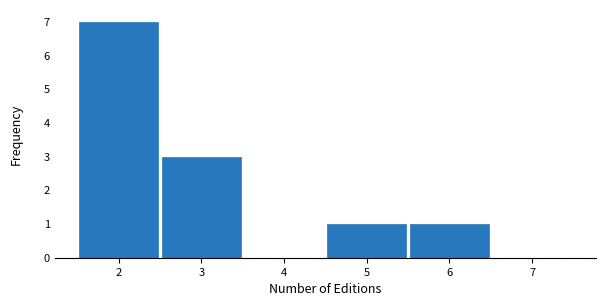

Reading left to right, transcribe this chart: for each bar, give the range it covers on the x-axis and its height. The values are not printed on the chart, so give them approximately, as read against the axis.

1.5 to 2.5: 7
2.5 to 3.5: 3
3.5 to 4.5: 0
4.5 to 5.5: 1
5.5 to 6.5: 1
6.5 to 7.5: 0